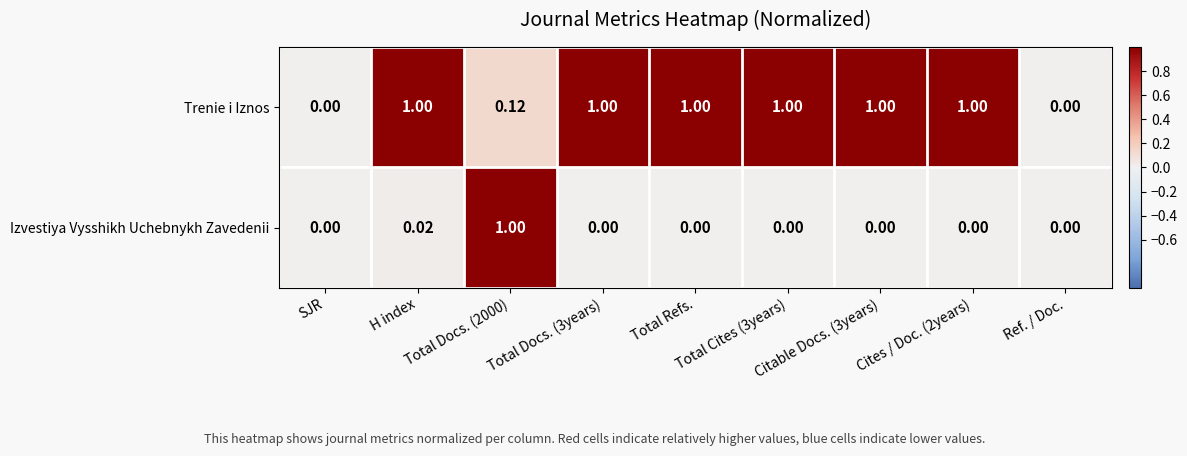

Which series has the largest total across all categories?

Trenie i Iznos